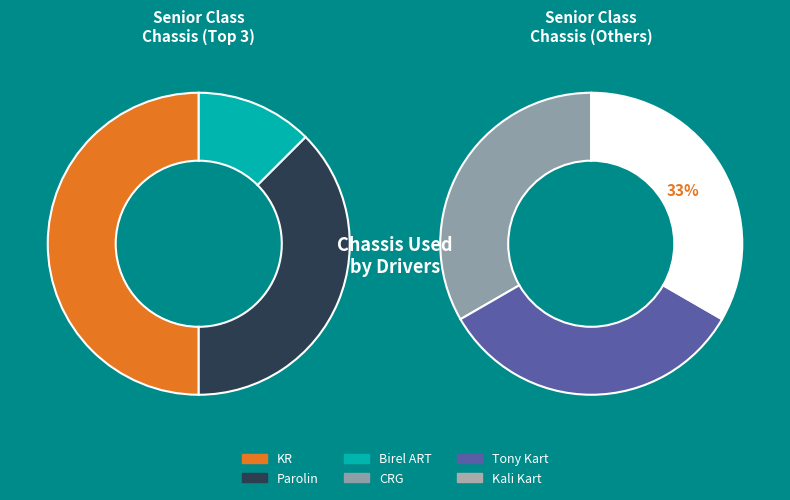

Which category has the smallest portion of the pie?

BIREL ART